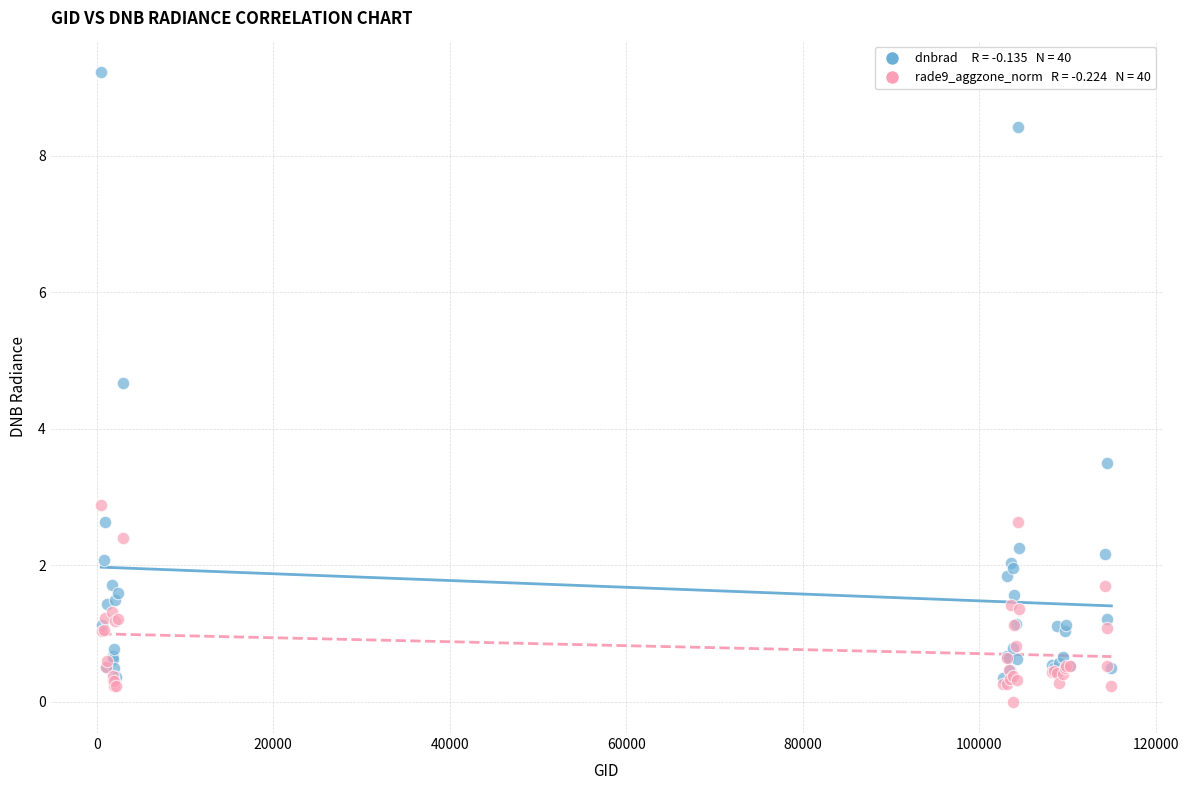

Across all series, what Y value is closest to 4?

3.5